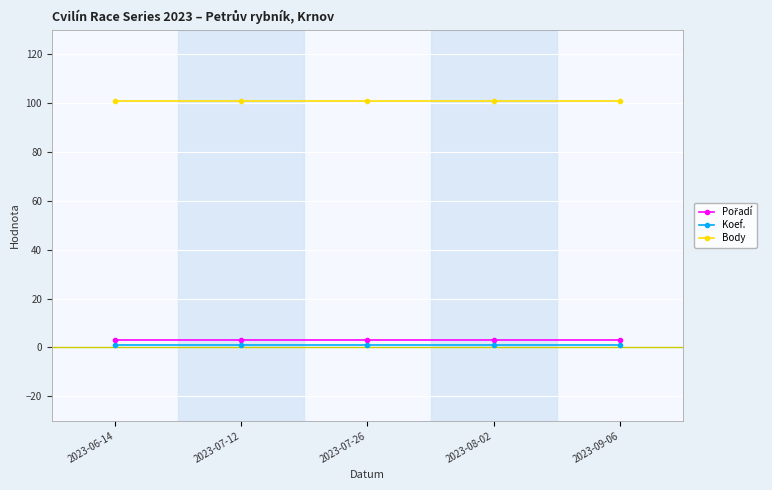

What is the minimum value for Body?

101